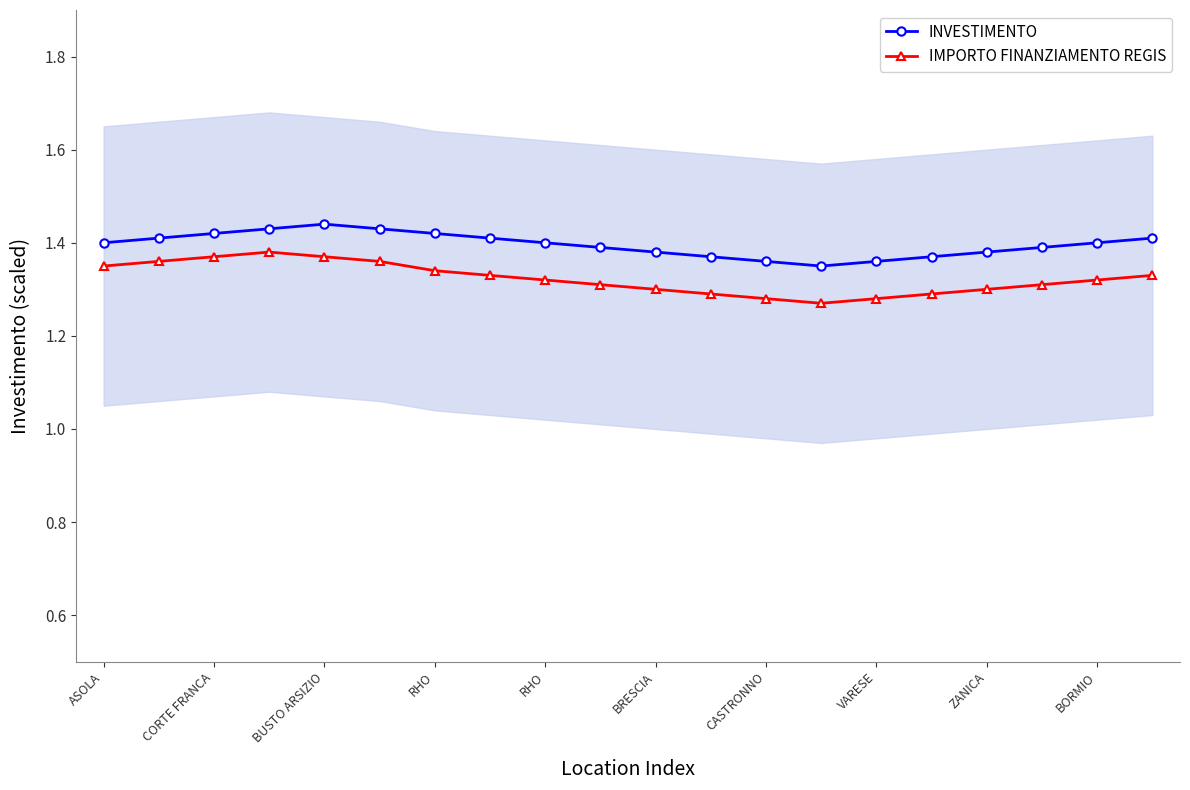

True or false: IMPORTO FINANZIAMENTO REGIS and INVESTIMENTO cross at least once.

False